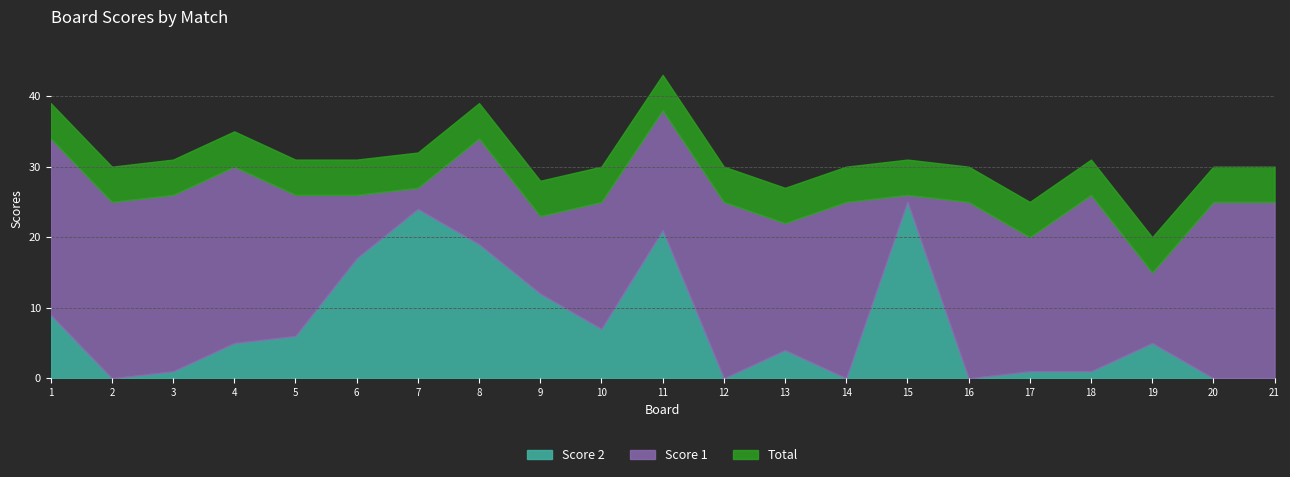

What is the sum of all Score 2 values?

157